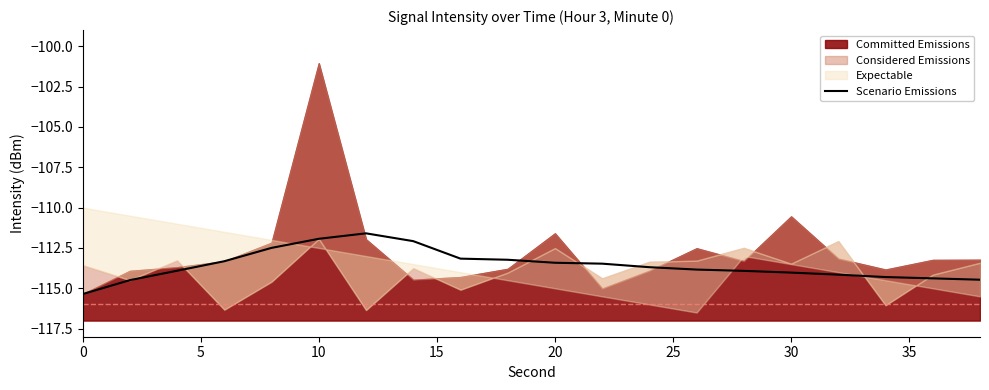

What is the maximum value for Scenario Emissions?

-111.6